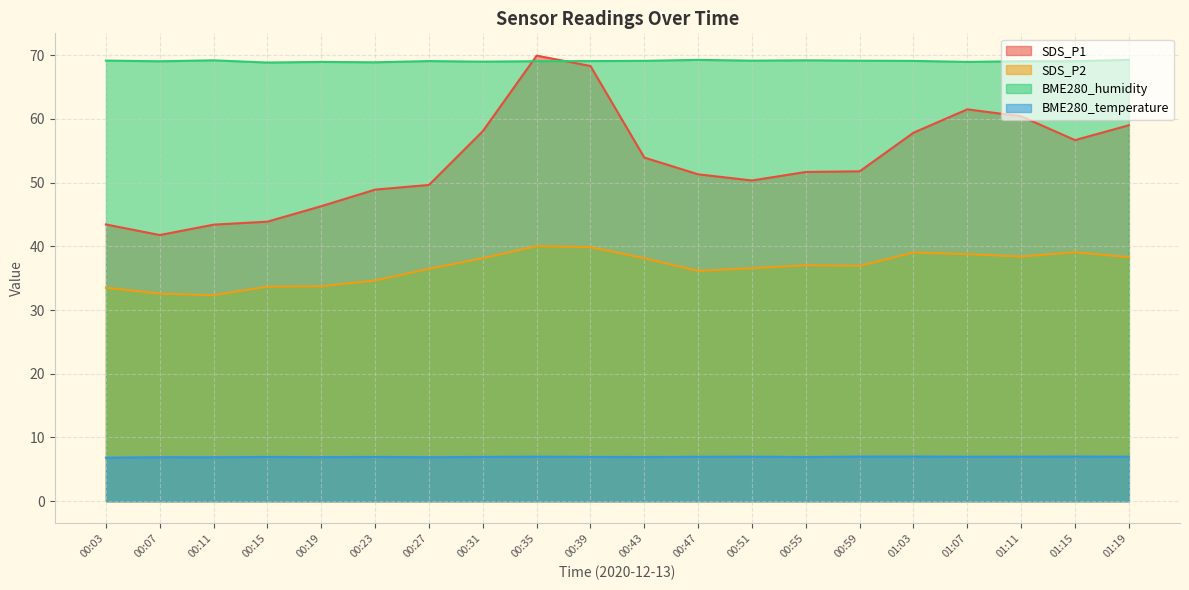

Reading left to right, what are all the values shown in this chart?

SDS_P1: 00:03=43.4	00:07=41.8	00:11=43.4	00:15=43.9	00:19=46.3	00:23=48.9	00:27=49.6	00:31=58.1	00:35=69.9	00:39=68.3	00:43=53.9	00:47=51.3	00:51=50.3	00:55=51.7	00:59=51.8	01:03=57.8	01:07=61.5	01:11=60.4	01:15=56.7	01:19=59.0
SDS_P2: 00:03=33.5	00:07=32.6	00:11=32.3	00:15=33.7	00:19=33.7	00:23=34.6	00:27=36.5	00:31=38.1	00:35=40.0	00:39=39.9	00:43=38.1	00:47=36.1	00:51=36.6	00:55=37.0	00:59=36.9	01:03=39.0	01:07=38.8	01:11=38.4	01:15=39.1	01:19=38.3
BME280_humidity: 00:03=69.2	00:07=69.0	00:11=69.2	00:15=68.8	00:19=68.9	00:23=68.9	00:27=69.1	00:31=69.0	00:35=69.0	00:39=69.1	00:43=69.1	00:47=69.3	00:51=69.1	00:55=69.2	00:59=69.1	01:03=69.1	01:07=68.9	01:11=69.0	01:15=69.0	01:19=69.3
BME280_temperature: 00:03=6.8	00:07=6.9	00:11=6.9	00:15=7.0	00:19=6.9	00:23=7.0	00:27=6.9	00:31=7.0	00:35=7.0	00:39=7.0	00:43=6.9	00:47=7.0	00:51=7.0	00:55=6.9	00:59=7.0	01:03=7.0	01:07=7.0	01:11=7.0	01:15=7.0	01:19=7.0